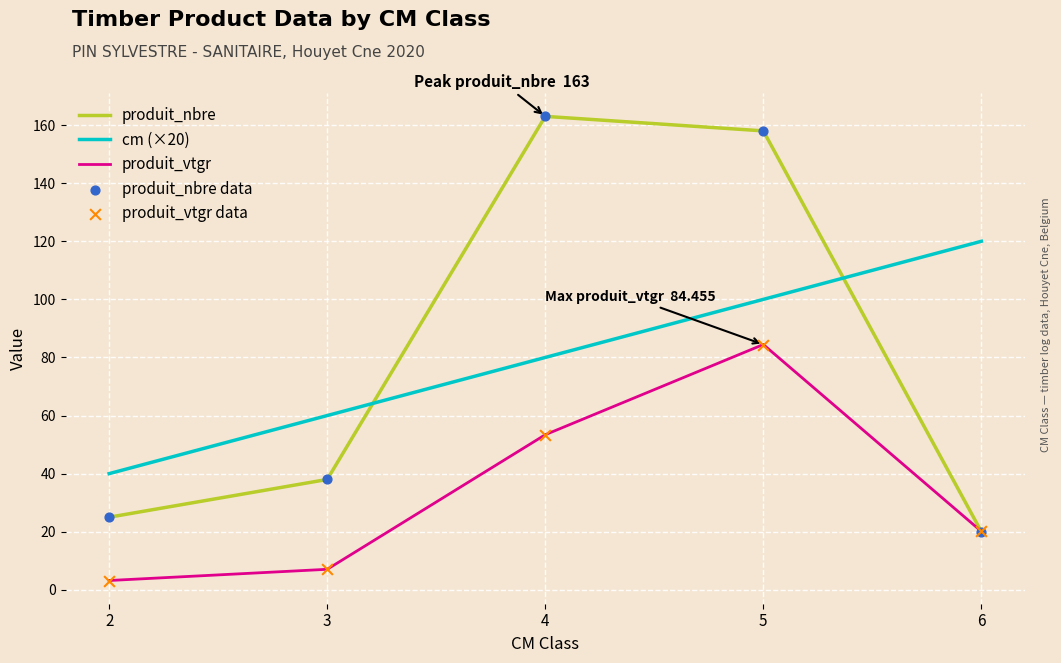

At how many categories does at least one series exceed 154?

2